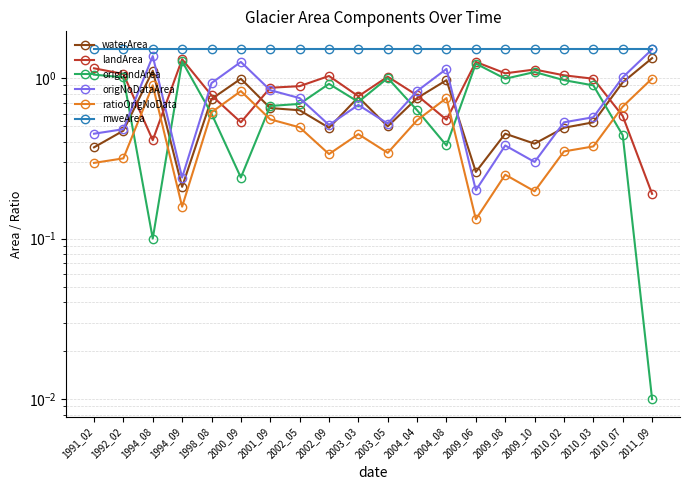

The waterArea series shows 1.3 at 1998_08. True or false?

False